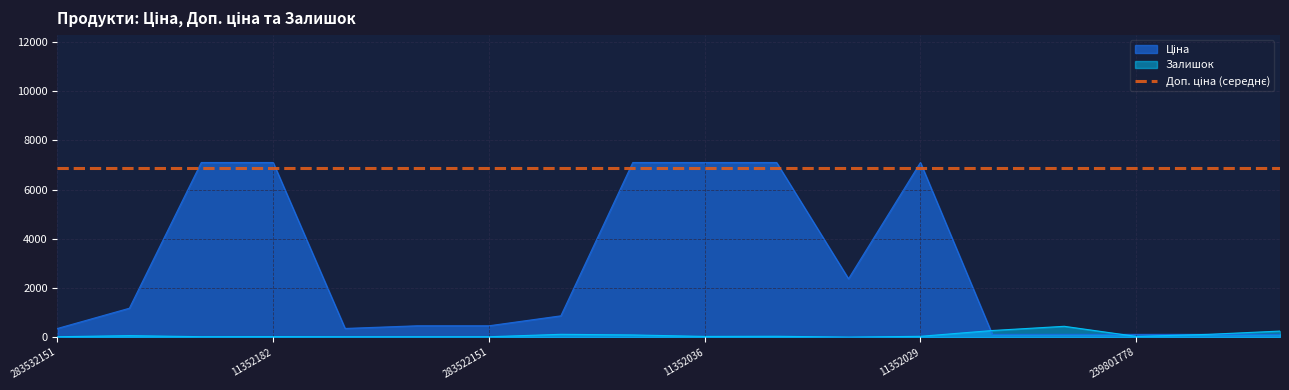

What is the highest value of the Залишок series?

440.0